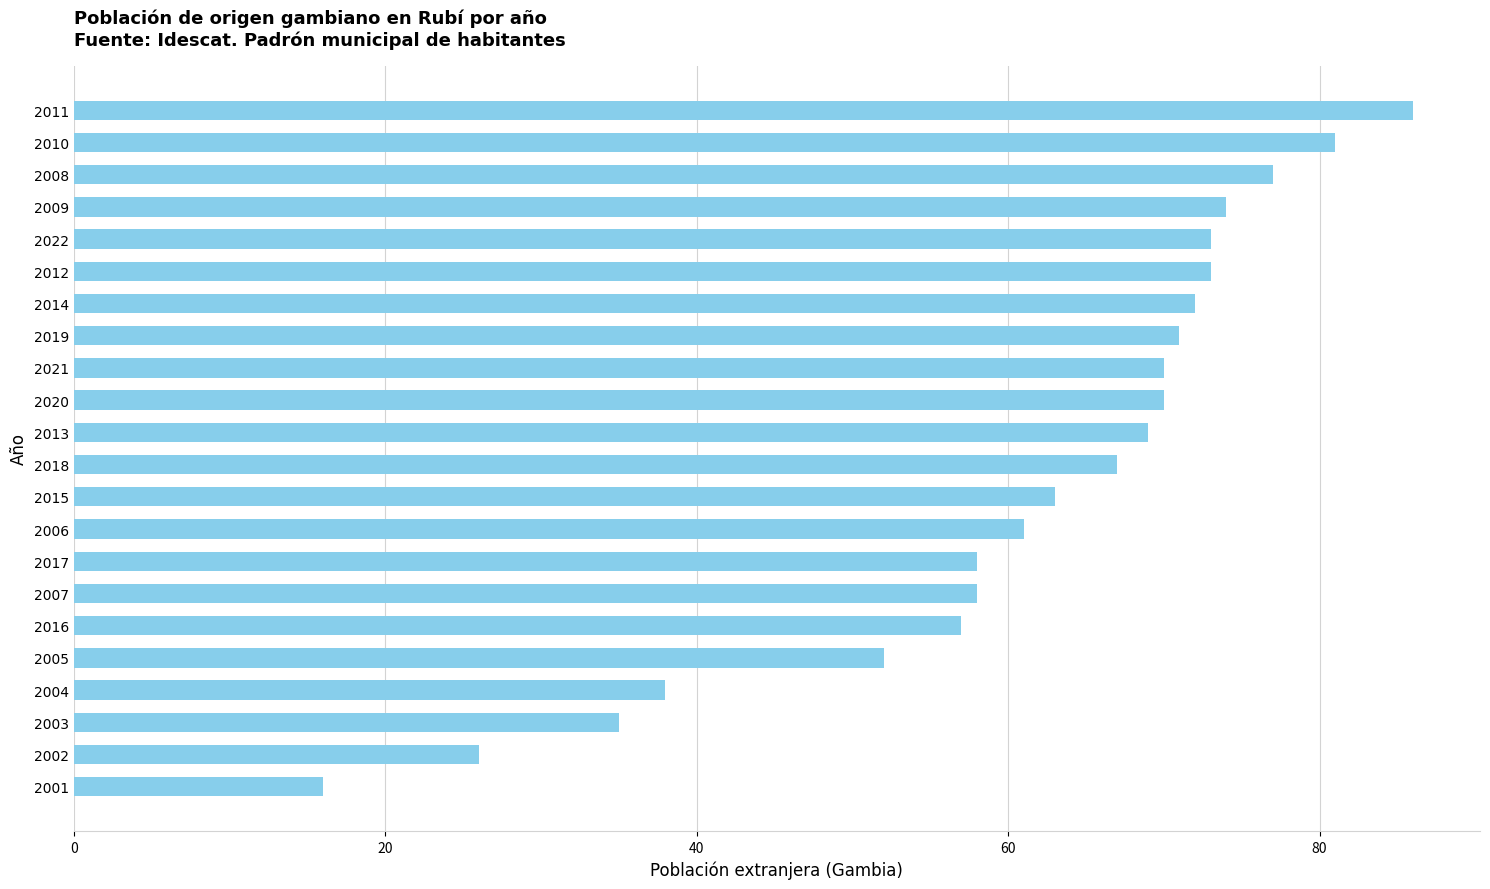

Which has a higher value, 2004 or 2011?

2011